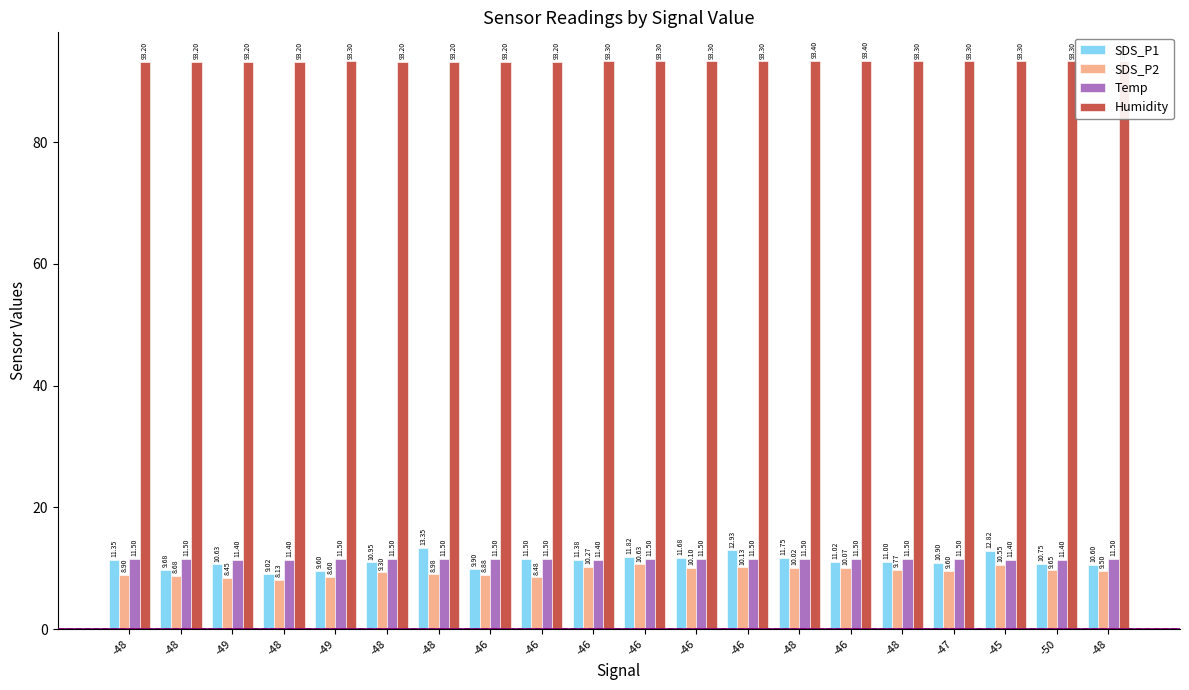

Rank the categories by Humidity value from highest to lowest.

-48, -46, -49, -46, -46, -46, -46, -48, -47, -45, -50, -48, -48, -48, -49, -48, -48, -48, -46, -46